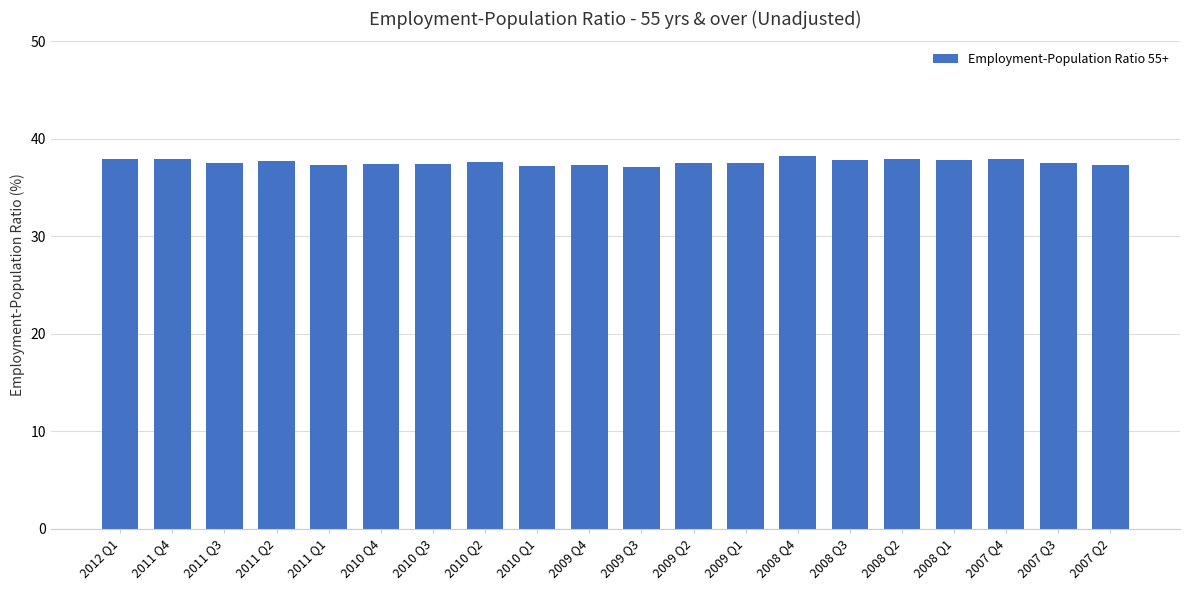

What is the difference between the maximum and minimum values?

1.1